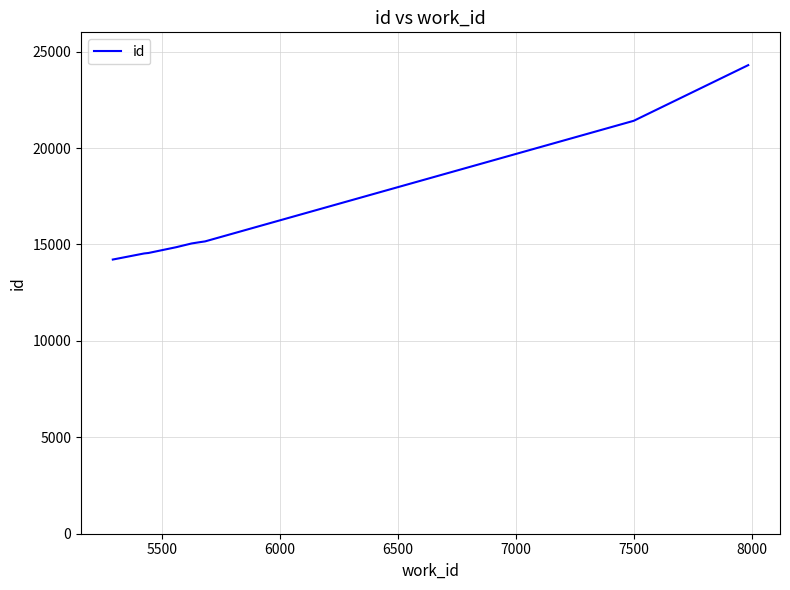

What is the difference between the maximum and minimum values?

10081